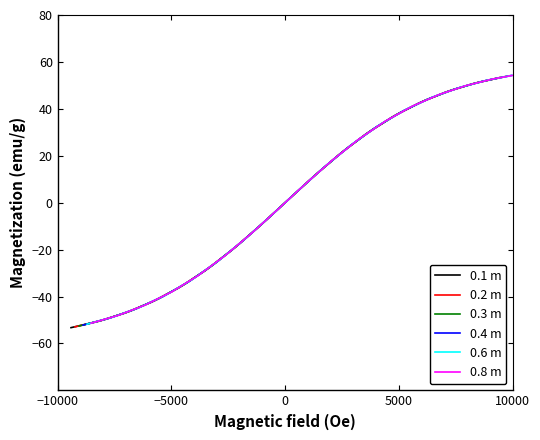

How many lines are shown in the chart?

6